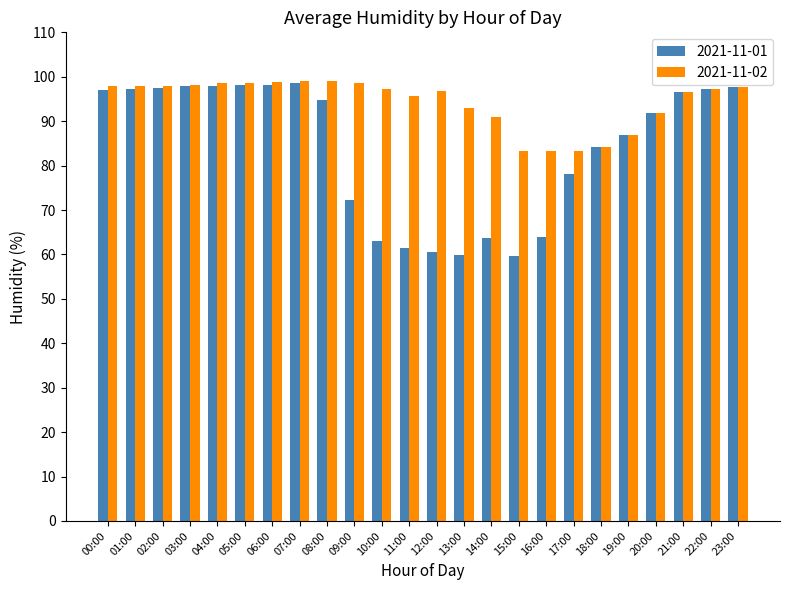

What is the difference between the highest and lowest values at 05:00?

0.4